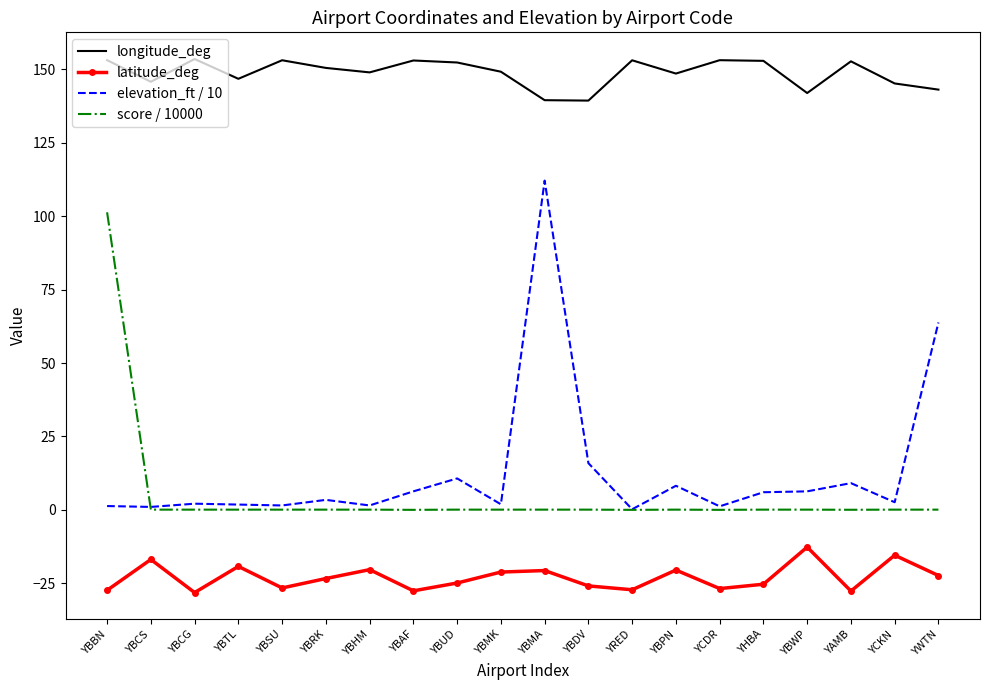

How many interior local valleys does the latitude_deg series have?

6